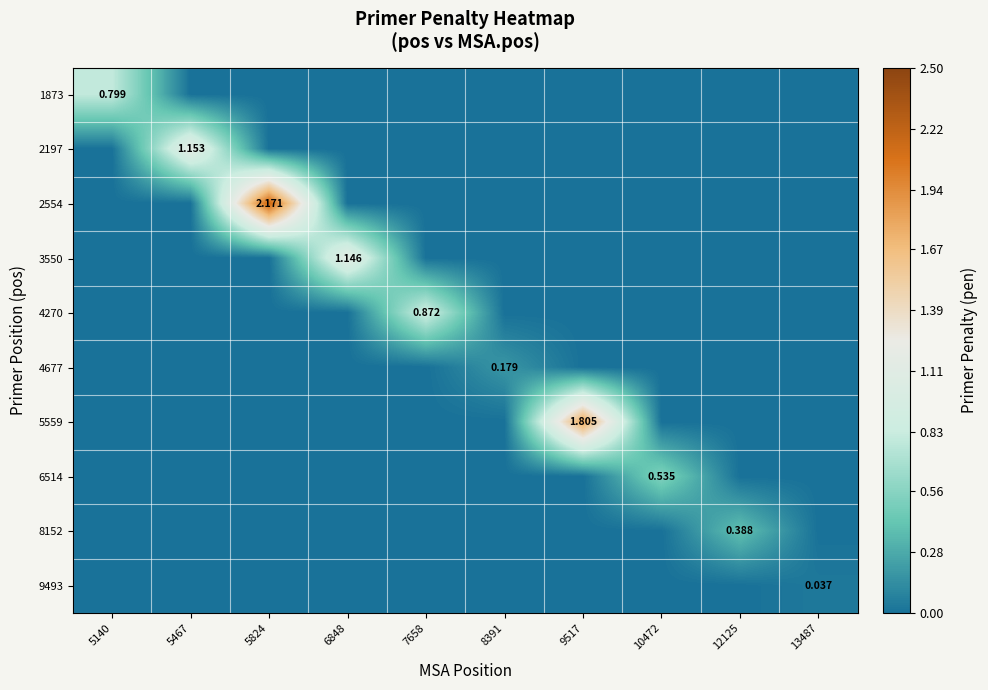

At which category is the sum across all series the highest?

5824